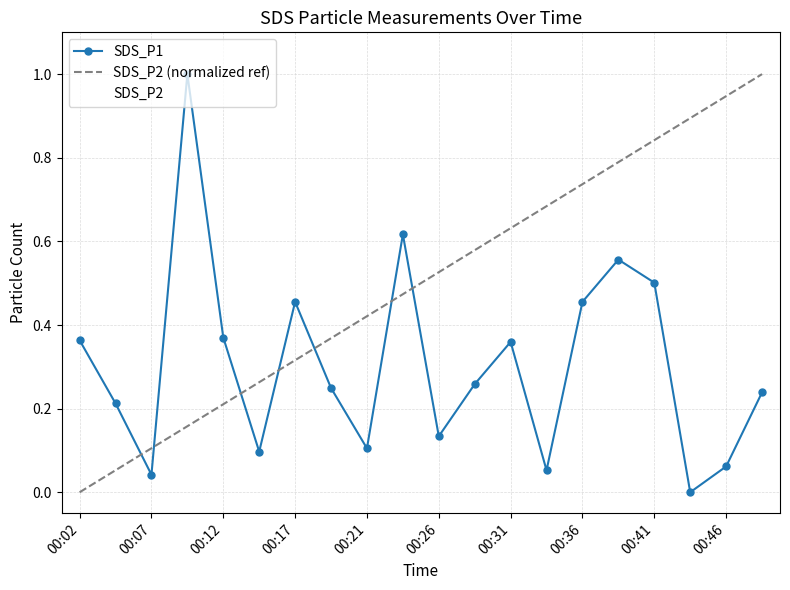

Where is the first local minimum for SDS_P1?

00:07